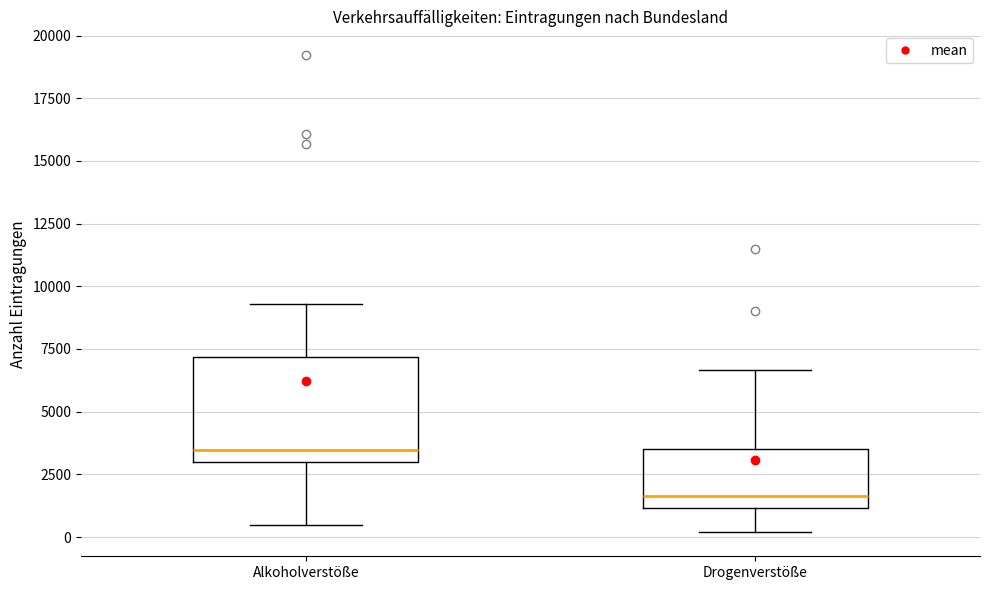

Which box's median line is the lowest?

Drogenverstöße